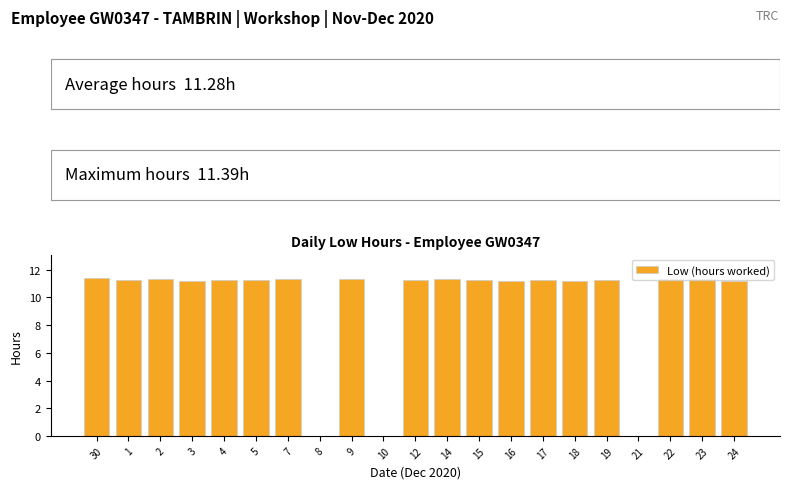

Does the chart contain stacked bars?

No